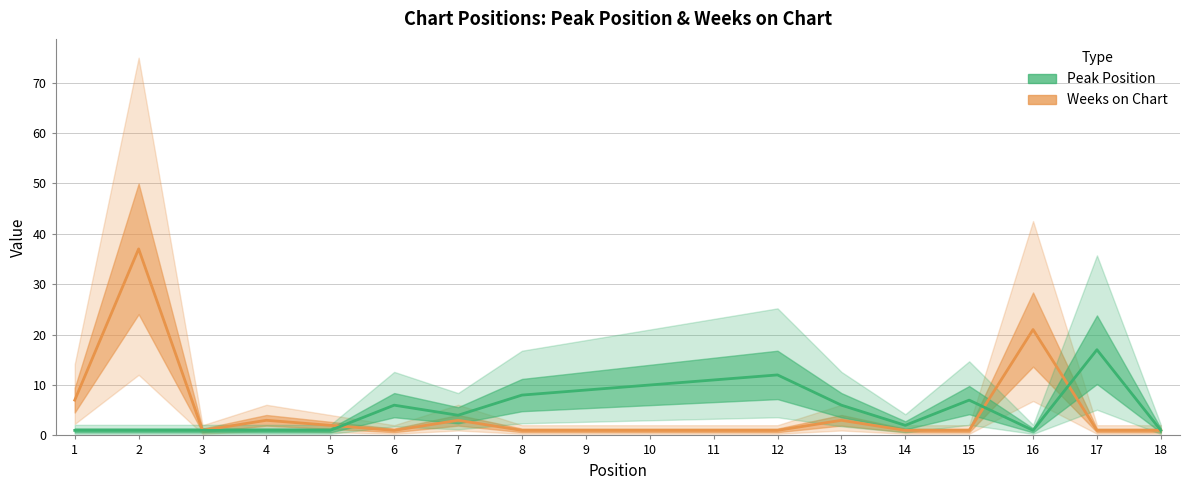

At which category does Peak Position reach its first local valley?

7